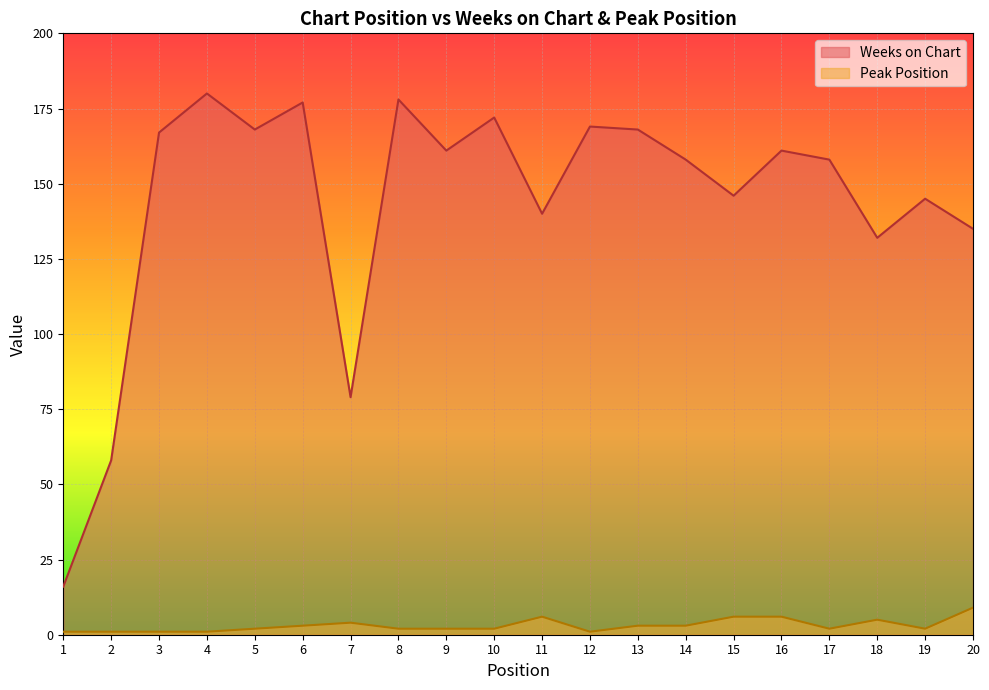

True or false: Peak Position has more than 2 points higher than both neighbors.

True